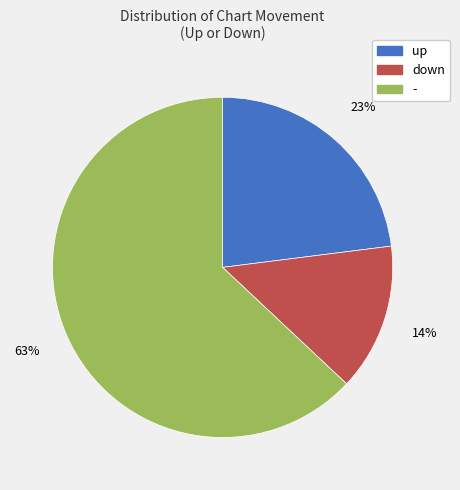

Count the number of slices in the pie.

3